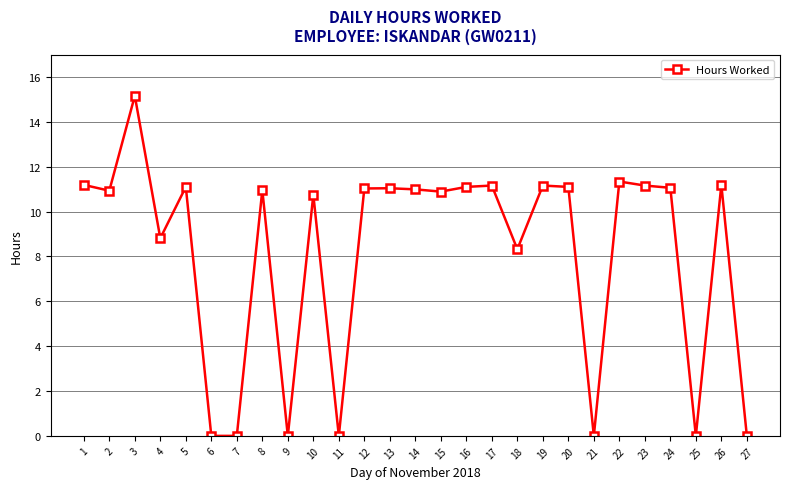

What is the maximum value shown in the chart?

15.2